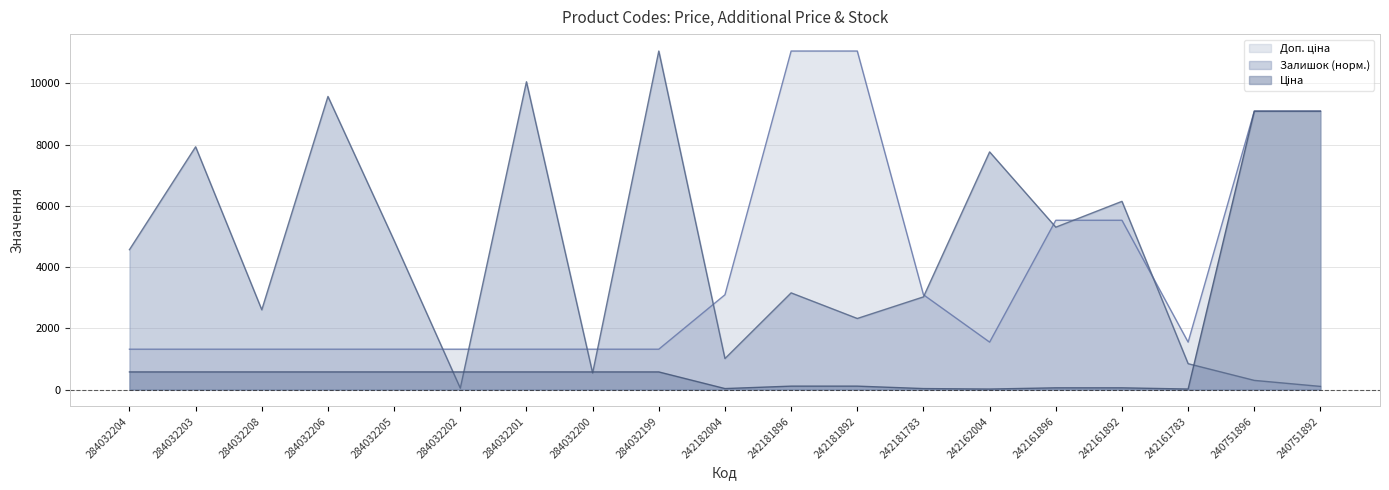

Where does the Залишок series first go above 3156?

284032204